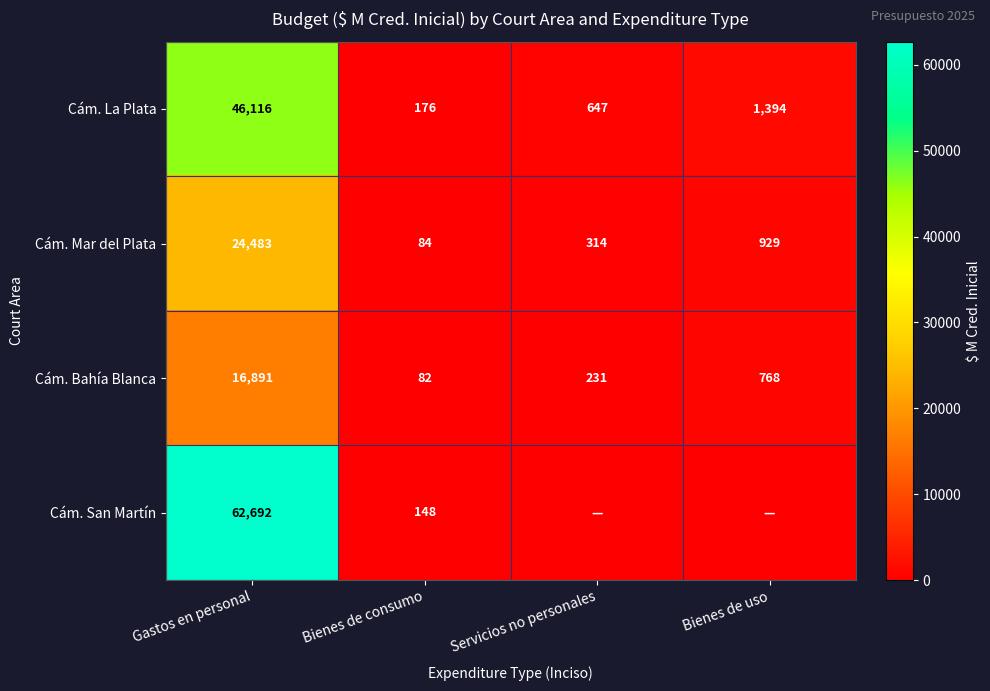

The Cám. Mar del Plata series shows 929 at Bienes de uso. True or false?

True